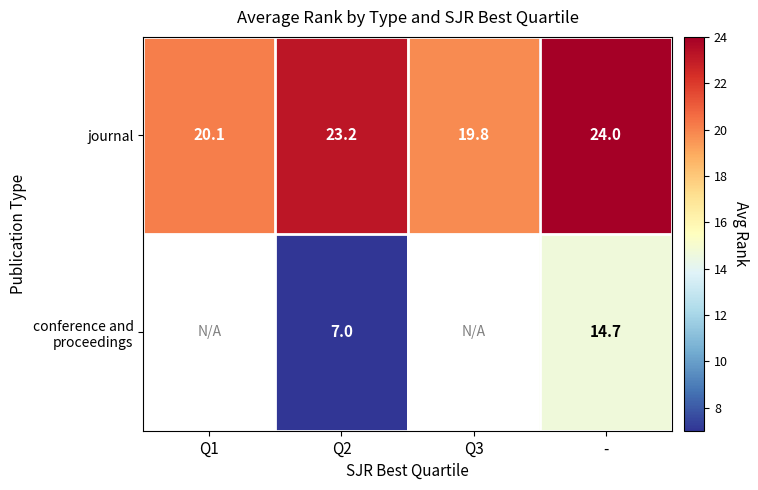

How many categories are shown in the chart?

4